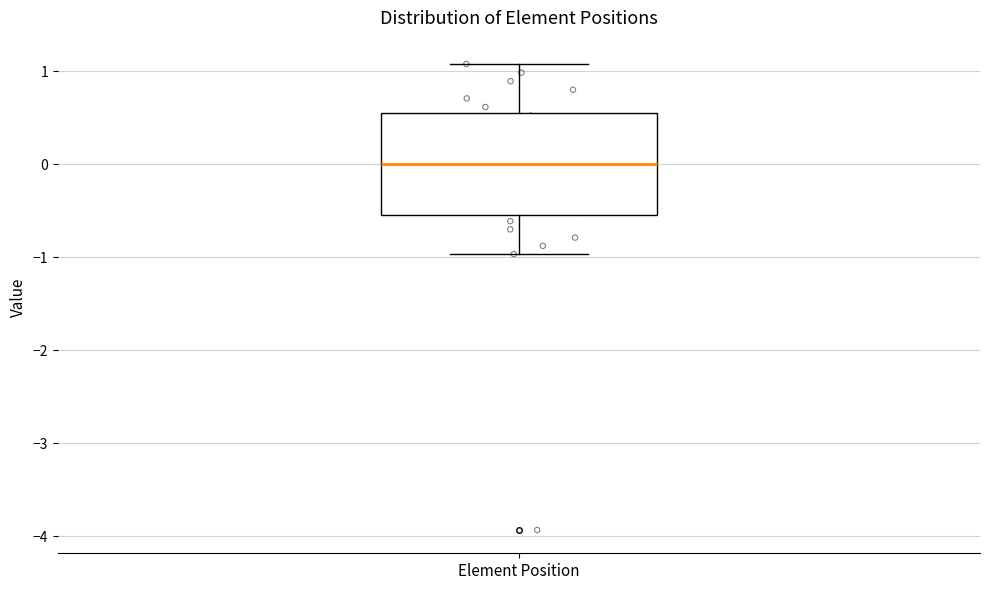

Read this box plot against the y-axis: the position of the median line, the range covered by the box, and the ends of both whiskers. The values are not printed on the chart, so give them approximately, as read against the axis.

median 0.0, box -0.5 to 0.5, whiskers -1.0 to 1.1